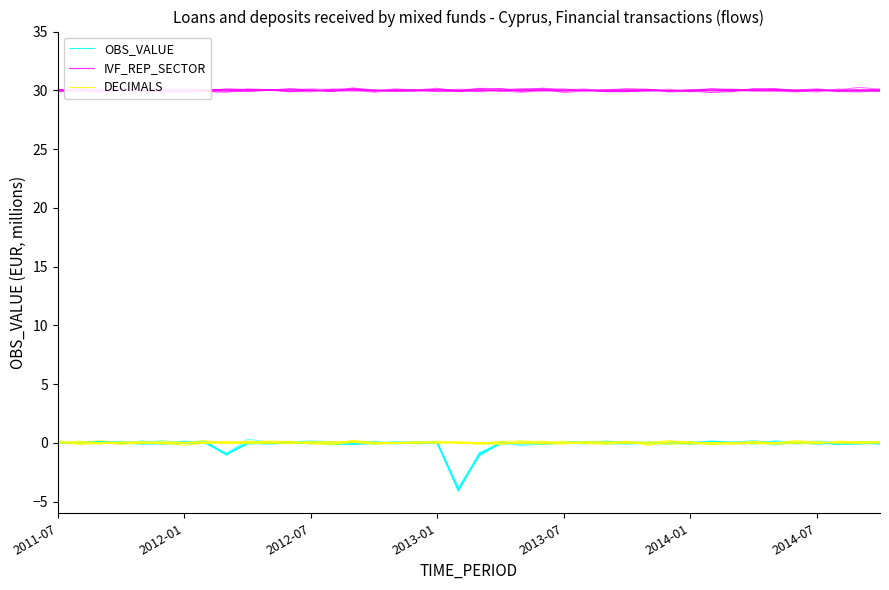

Which has a higher value, 2012-07 or 37?

2012-07